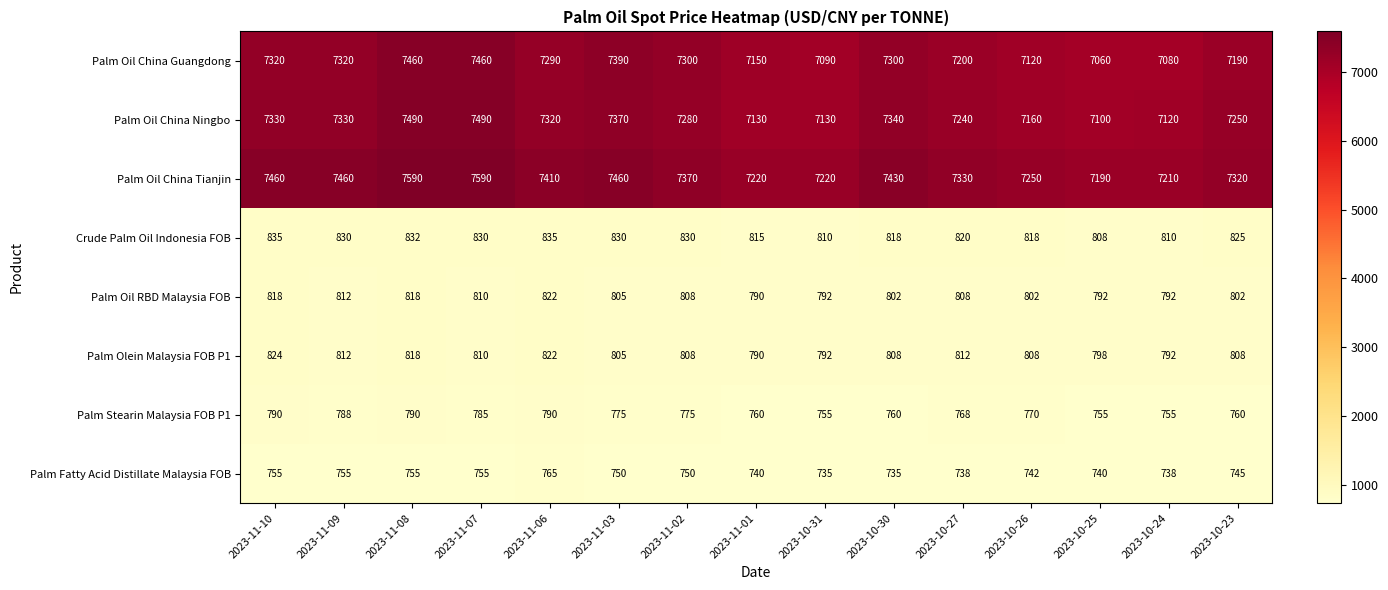

At which category is the sum across all series the highest?

2023-11-08